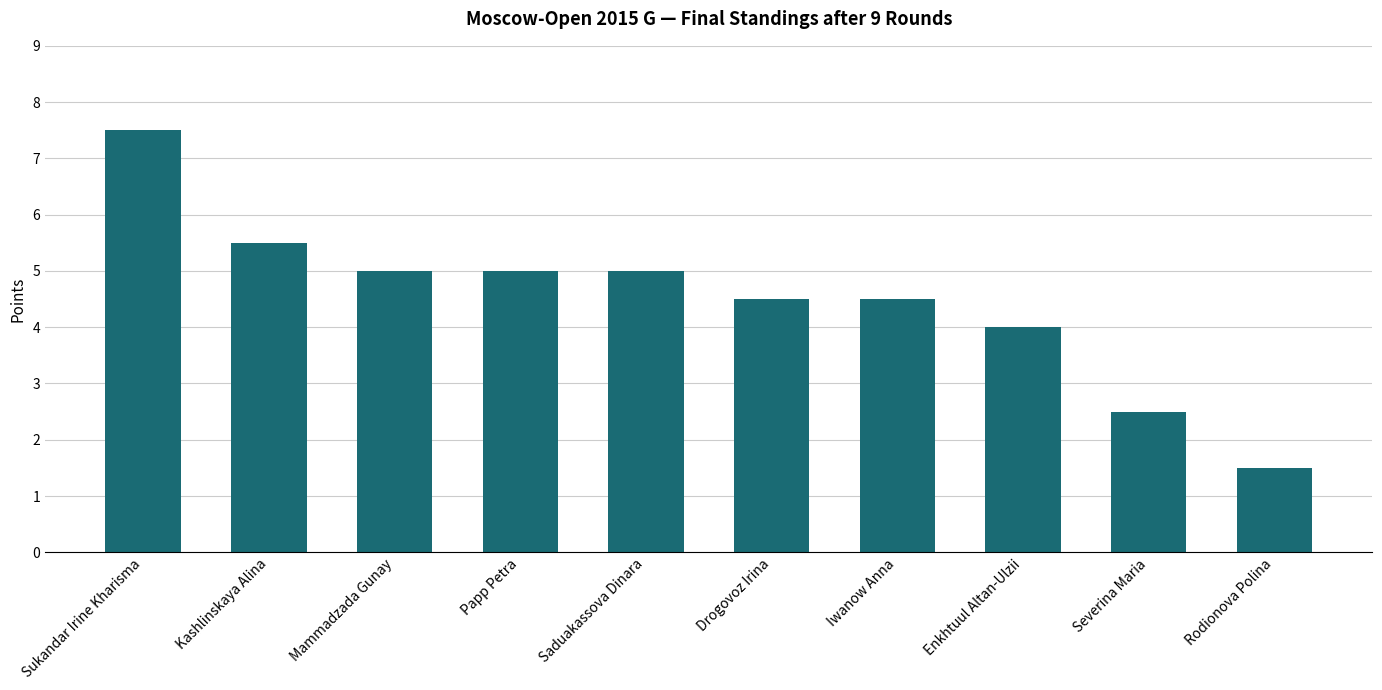

Which has a higher value, Drogovoz Irina or Enkhtuul Altan-Ulzii?

Drogovoz Irina